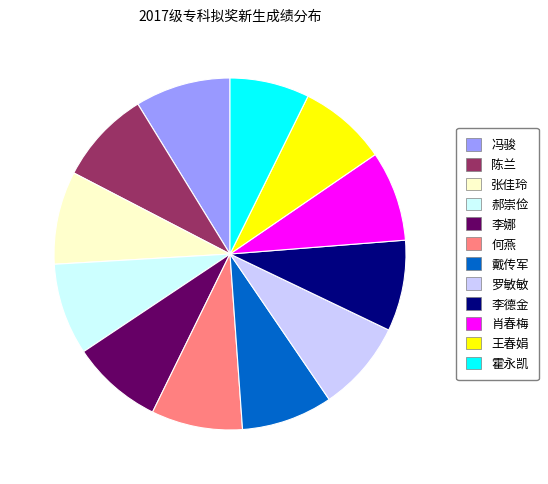

Is 戴传军 the majority of the pie?

No